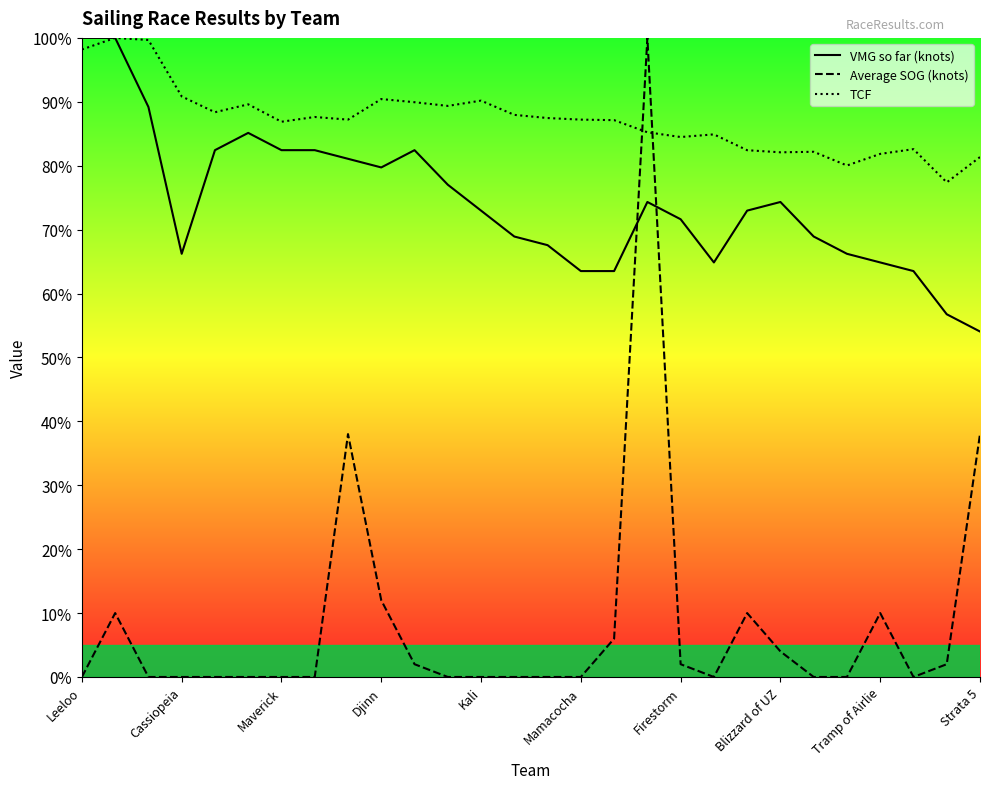

Which category has the lowest value across all series?

Leeloo